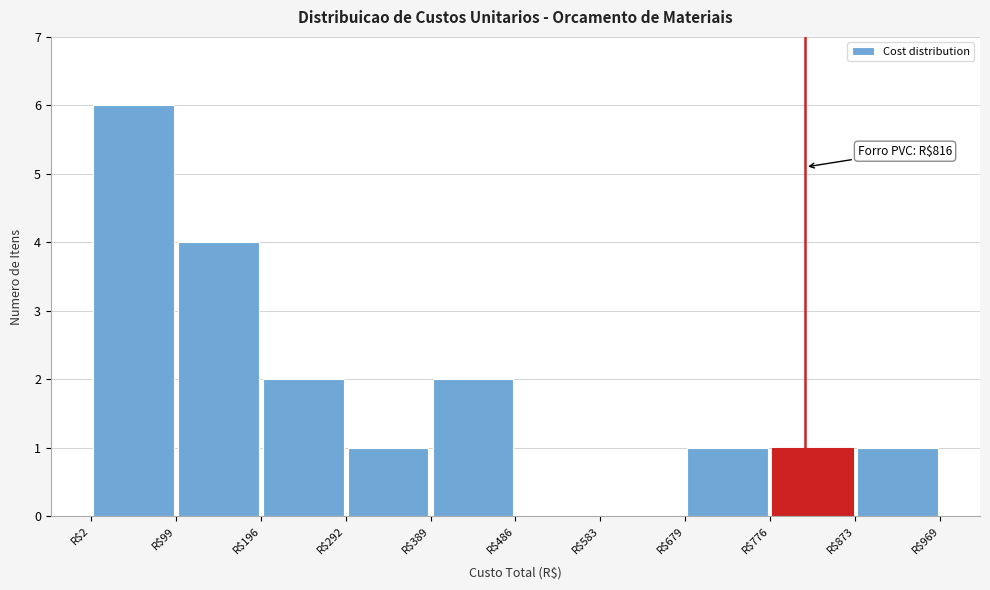

Over which range of the x-axis is the bar tallest?

0 to 100